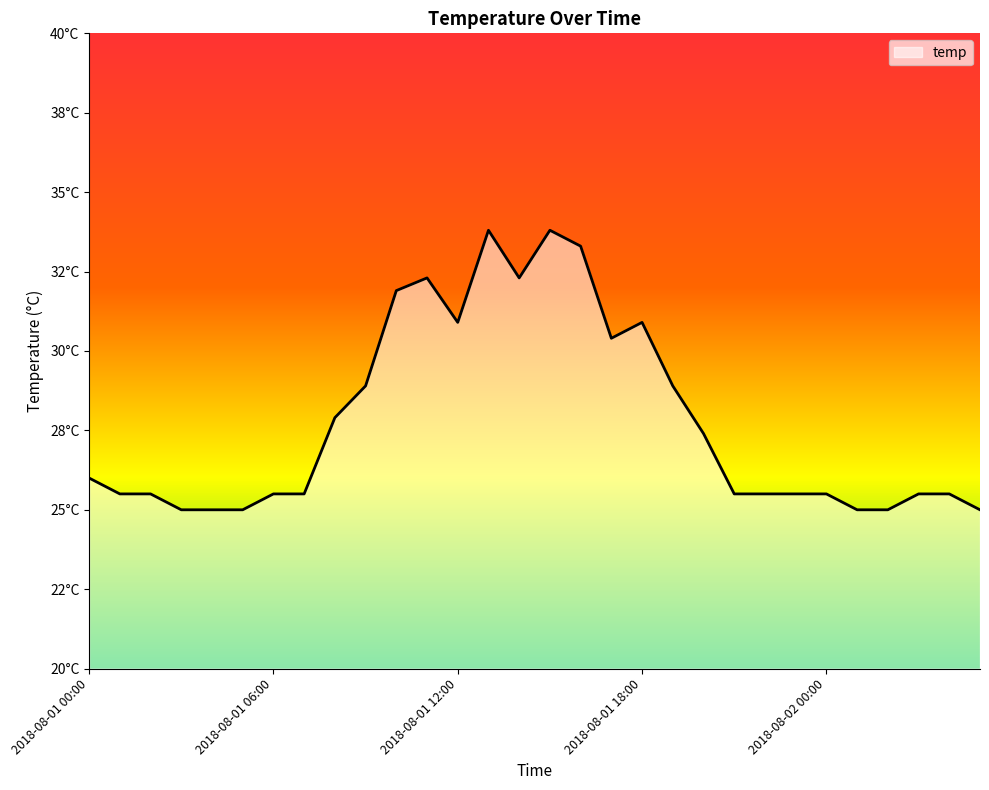

Is this an area chart (filled region under the line)?

Yes